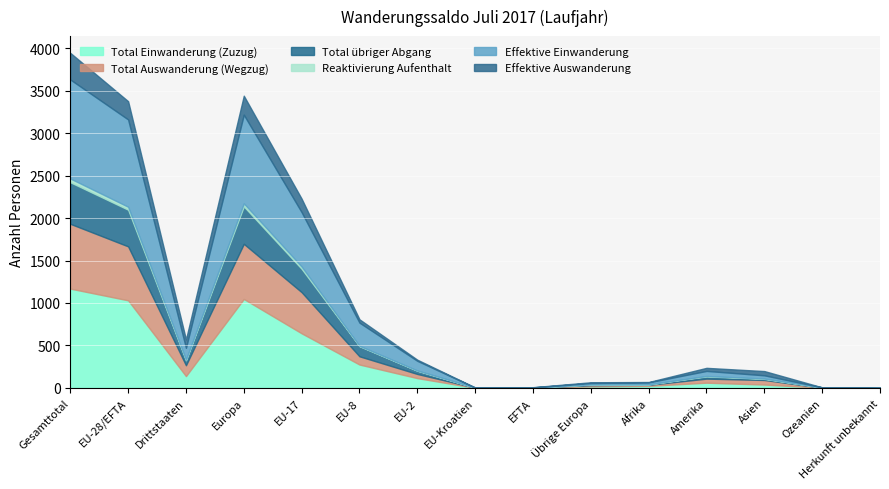

Where does the Total Auswanderung (Wegzug) series first go above 49?

Gesamttotal